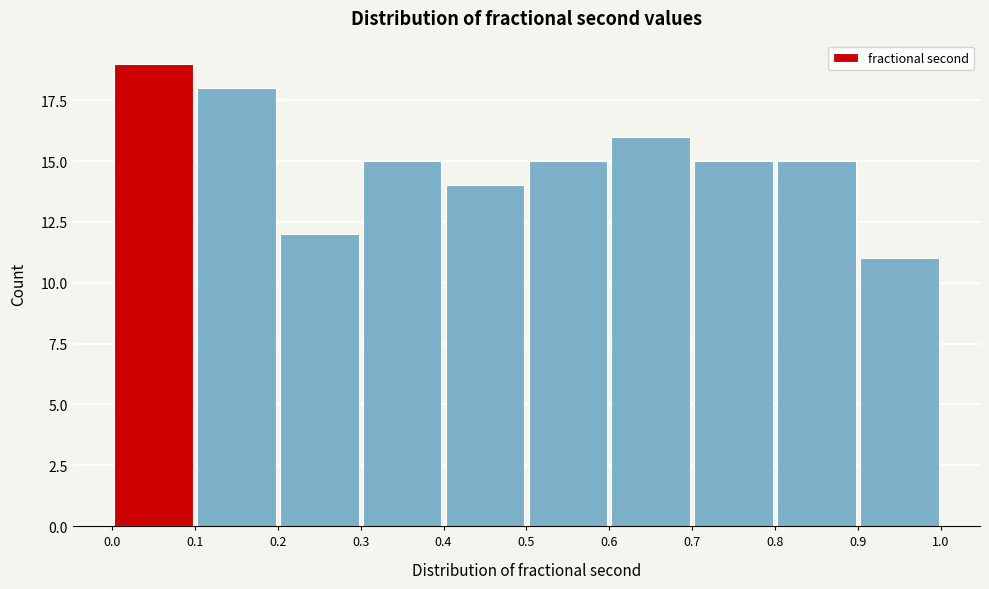

Reading left to right, list every bar in this chart as the range it spans on the x-axis followed by its height. The values are not printed on the chart, so give them approximately, as read against the axis.

0.0 to 0.1: 19
0.1 to 0.2: 18
0.2 to 0.3: 12
0.3 to 0.4: 15
0.4 to 0.5: 14
0.5 to 0.6: 15
0.6 to 0.7: 16
0.7 to 0.8: 15
0.8 to 0.9: 15
0.9 to 1.0: 11